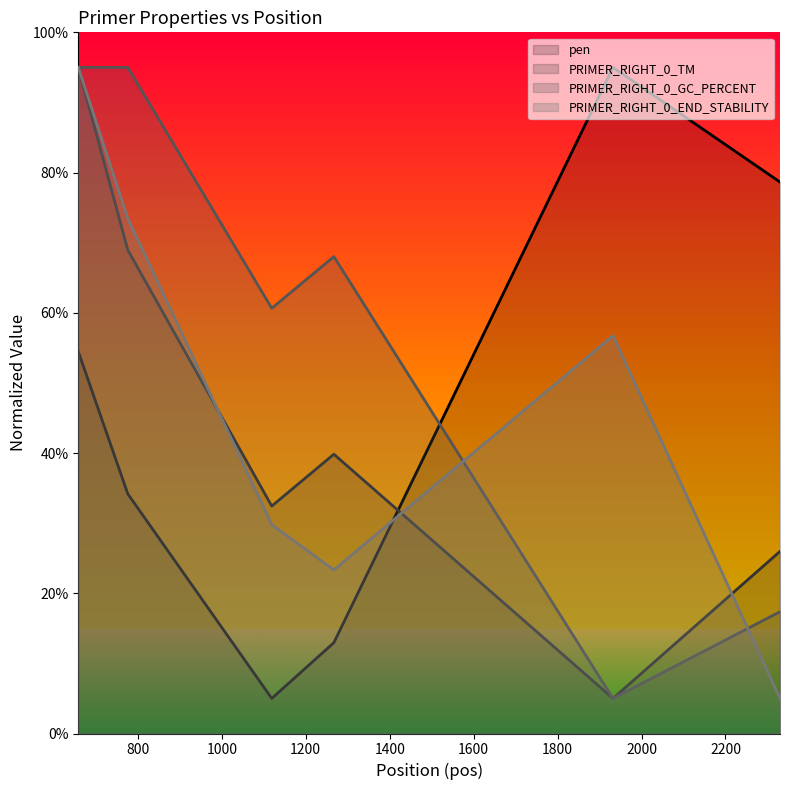

Reading left to right, list all the values displayed in this chart.

pen: 54.5	34.2	5.0	13.0	95.0	78.6
PRIMER_RIGHT_0_TM: 95.0	69.0	32.4	39.8	5.0	26.0
PRIMER_RIGHT_0_GC_PERCENT: 95.0	95.0	60.6	68.0	5.0	17.4
PRIMER_RIGHT_0_END_STABILITY: 95.0	73.4	29.8	23.3	56.7	5.0